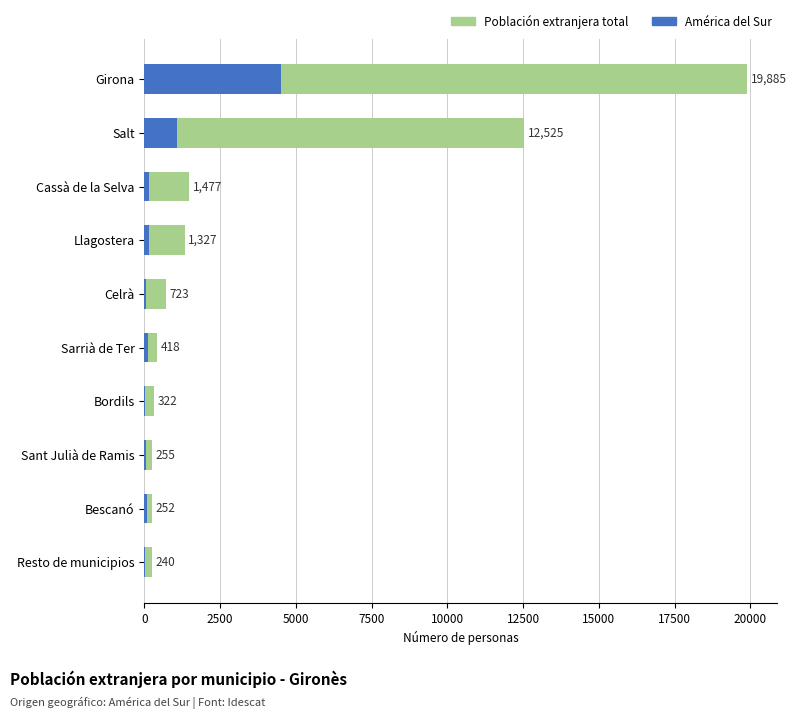

How many series are shown in this chart?

2